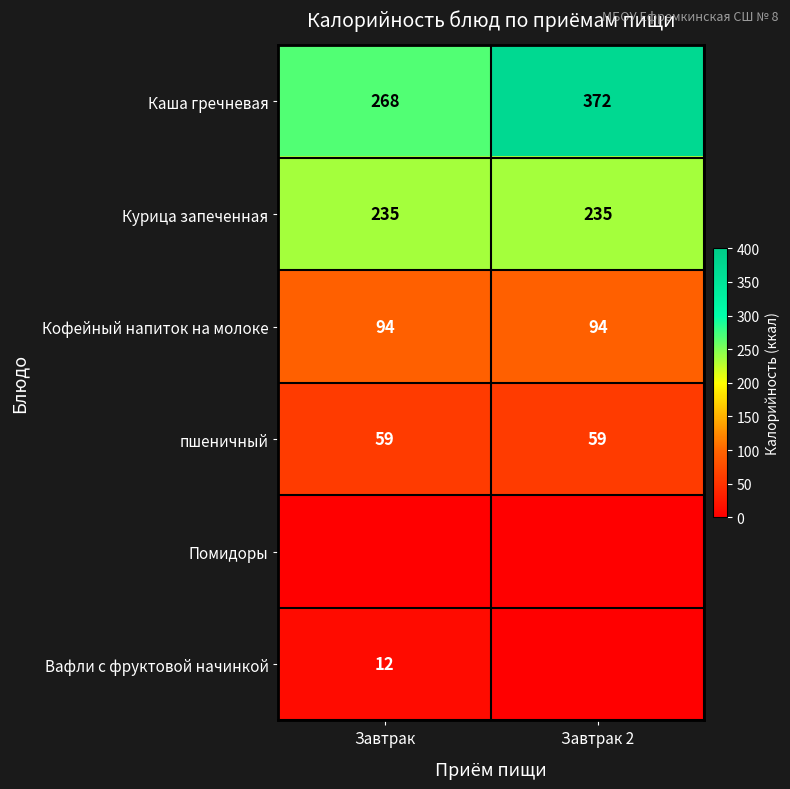

Read the Кофейный напиток на молоке value at Завтрак 2.

94